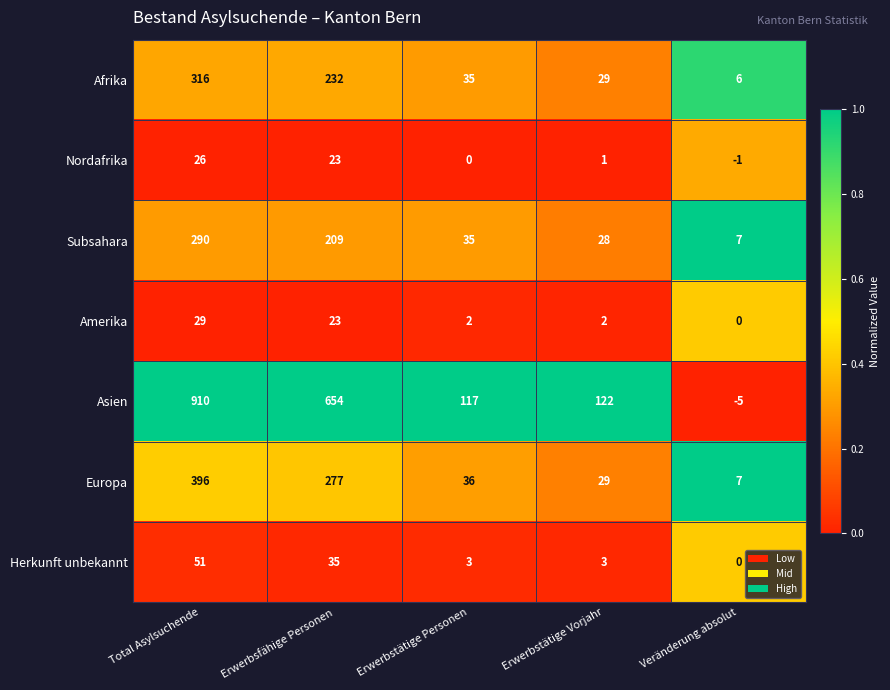

The value of Afrika at Total Asylsuchende is 464. True or false?

False